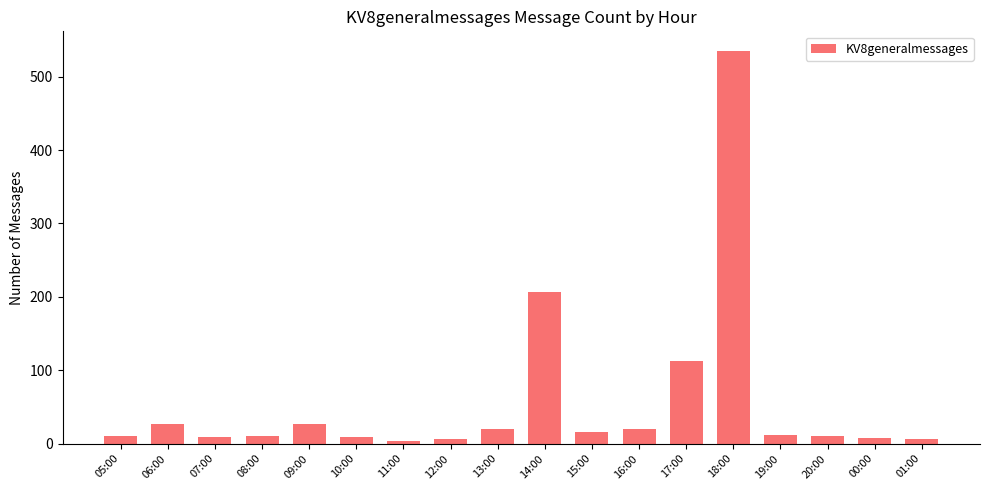

True or false: the data shows 113 at 17:00.

True